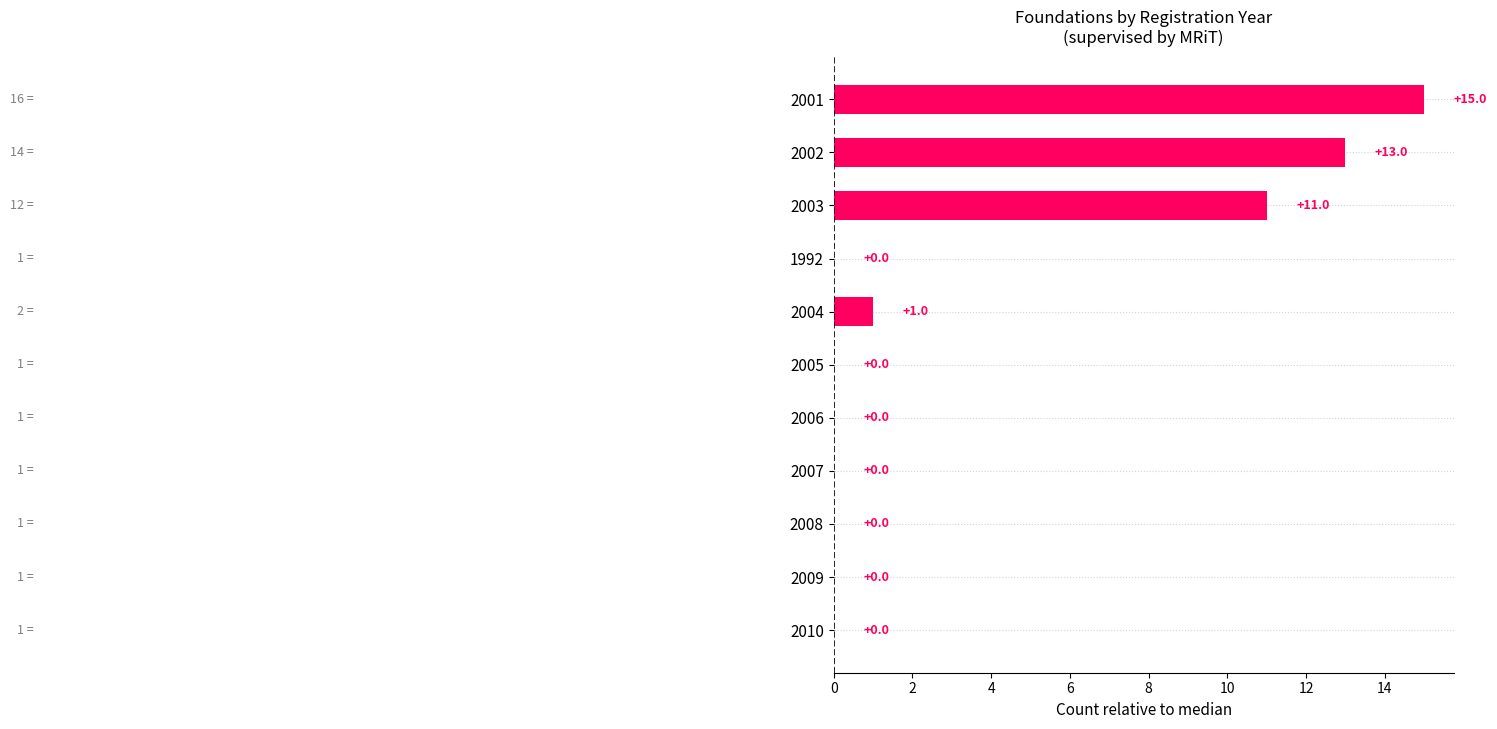

What is the maximum value shown in the chart?

15